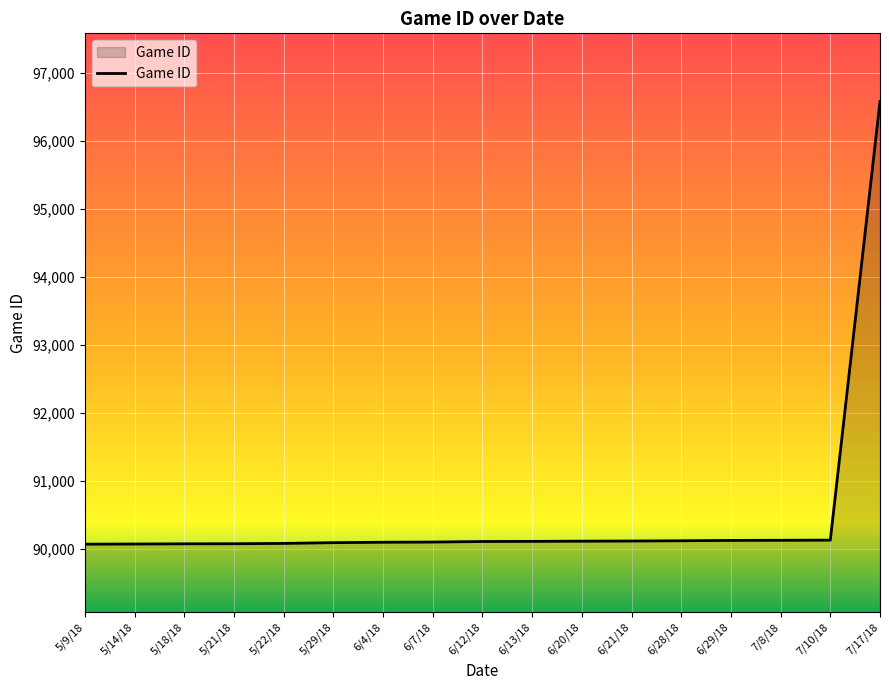

What position from the right is 6/29/18?

4